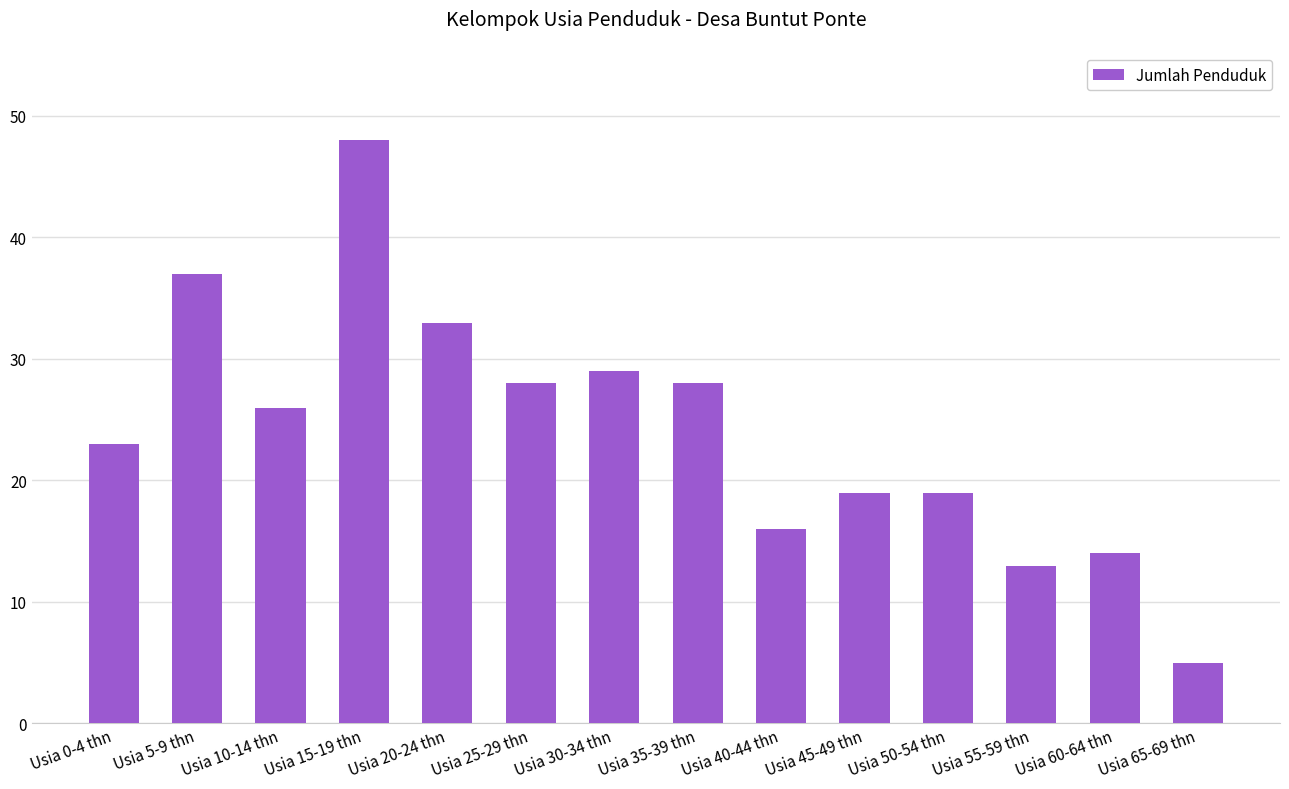

How many data points does each series have?

14